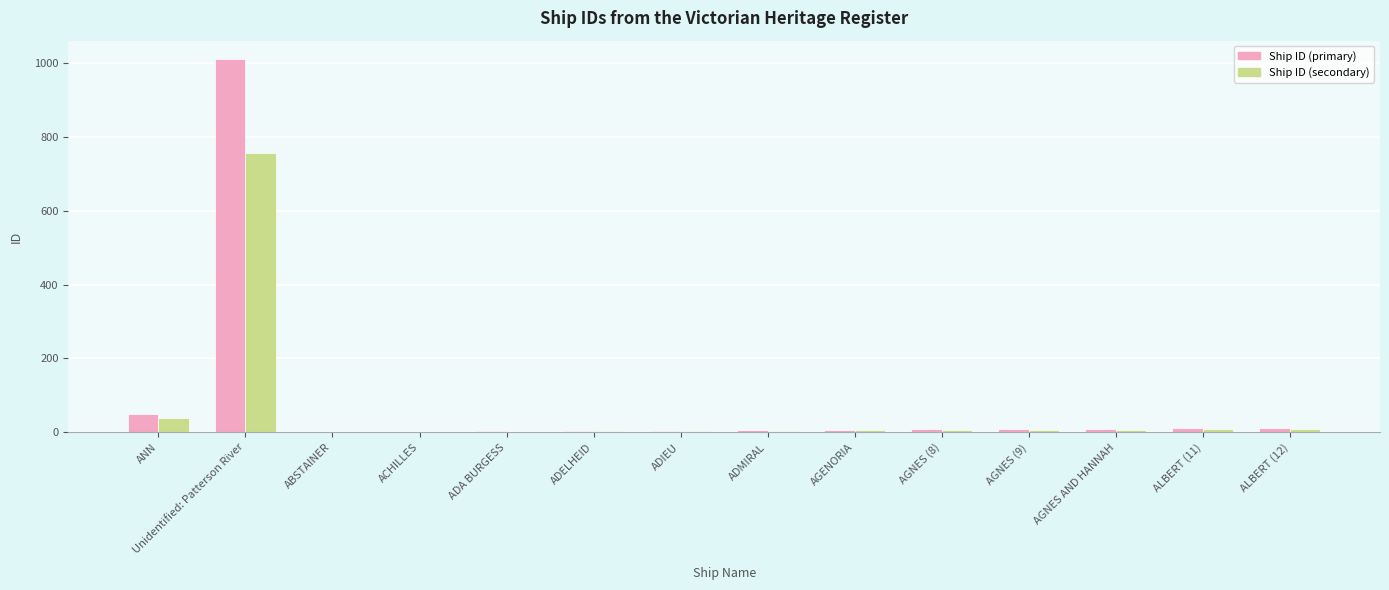

At which category does the chart reach its peak across all series?

Unidentified: Patterson River